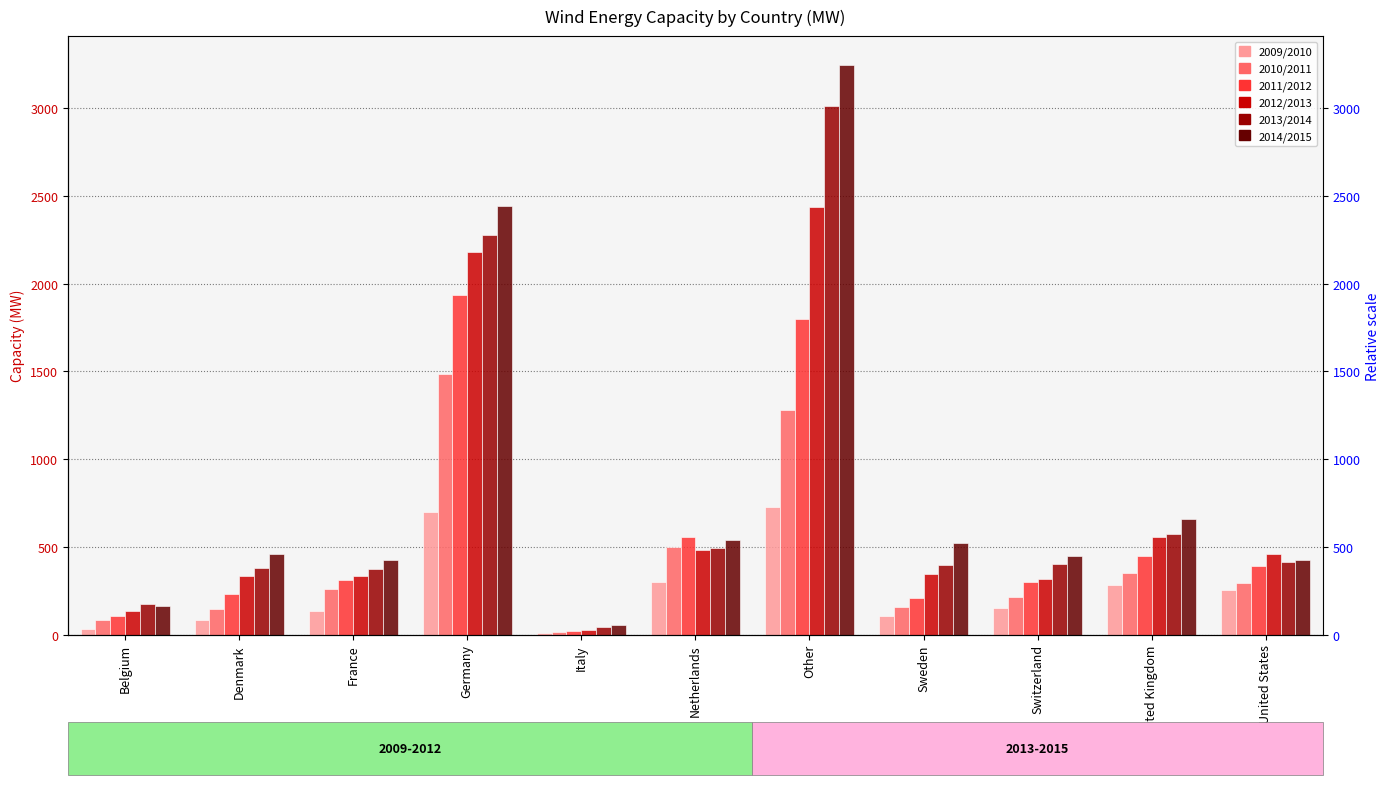

Reading left to right, extract all data points from this chart.

2009/2010: 34	86	133	700	10	301	725	106	151	281	253
2010/2011: 86	146	259	1483	14	500	1282	160	217	349	294
2011/2012: 105	232	314	1937	22	559	1799	206	299	447	391
2012/2013: 135	336	337	2178	27	483	2436	347	319	557	457
2013/2014: 175	380	372	2277	45	491	3015	394	400	572	416
2014/2015: 161	462	424	2441	55	538	3248	524	449	660	428